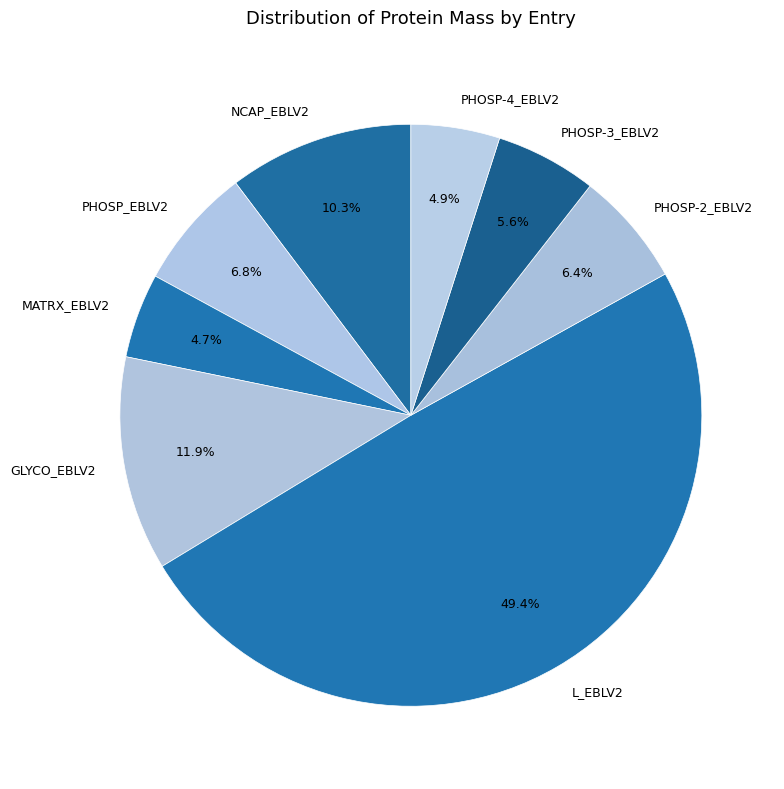

Count the number of slices in the pie.

8